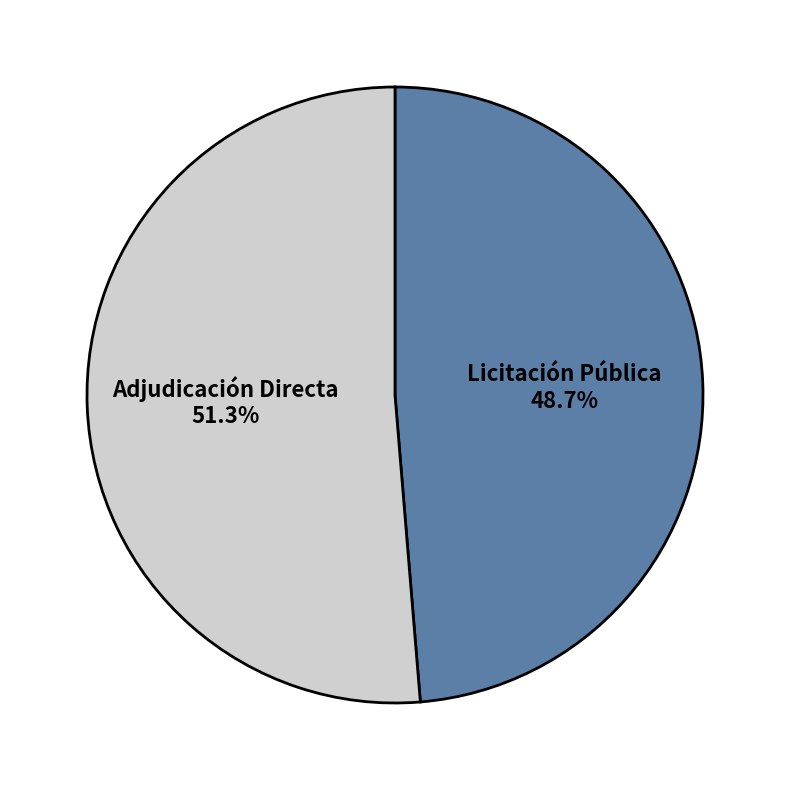

How many segments does this pie chart have?

2